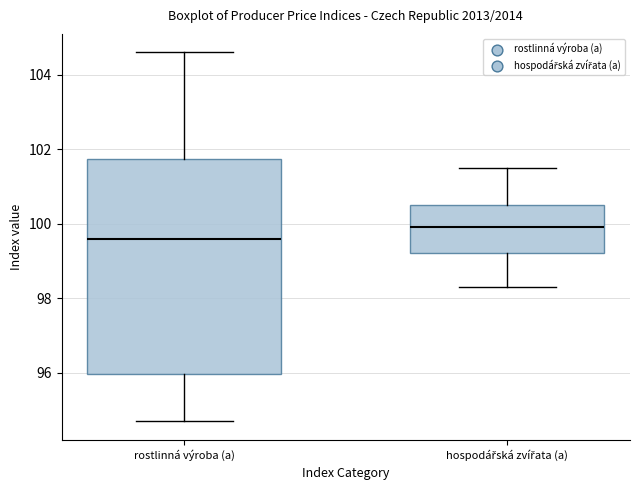

Which box is the tallest, from its lower edge to its upper edge?

rostlinná výroba (a)